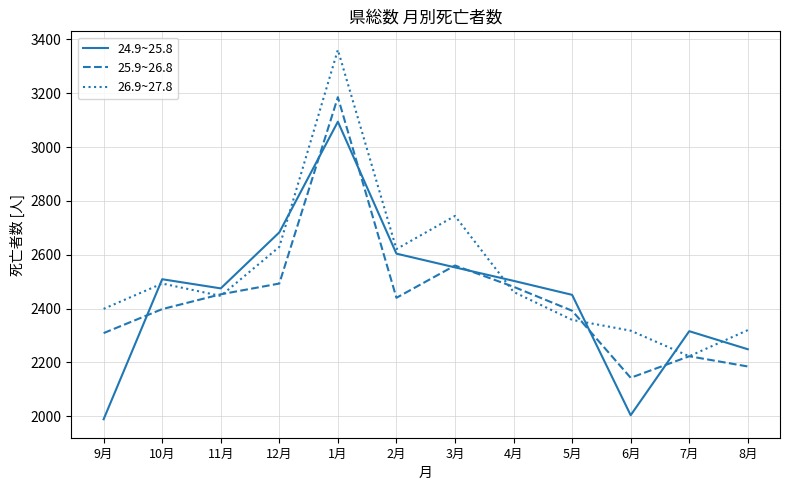

How many interior local valleys does the 24.9~25.8 series have?

2